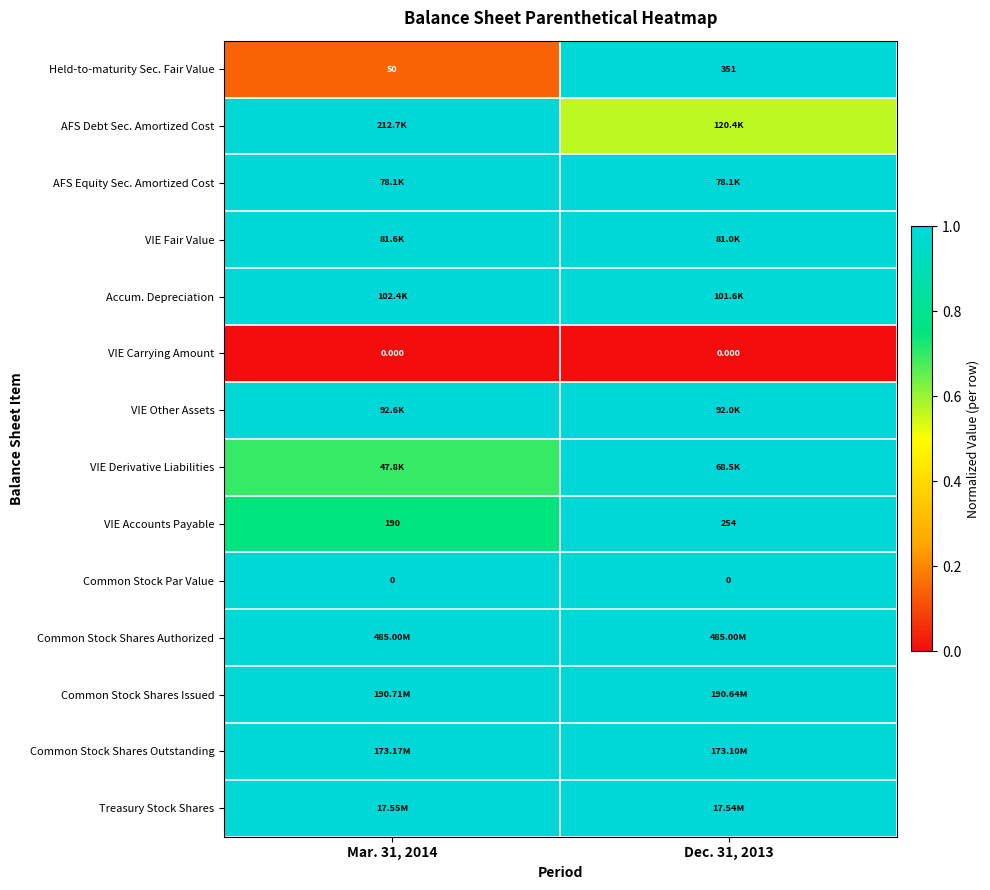

Is it true that Accum. Depreciation equals 1.0 at Dec. 31, 2013?

True